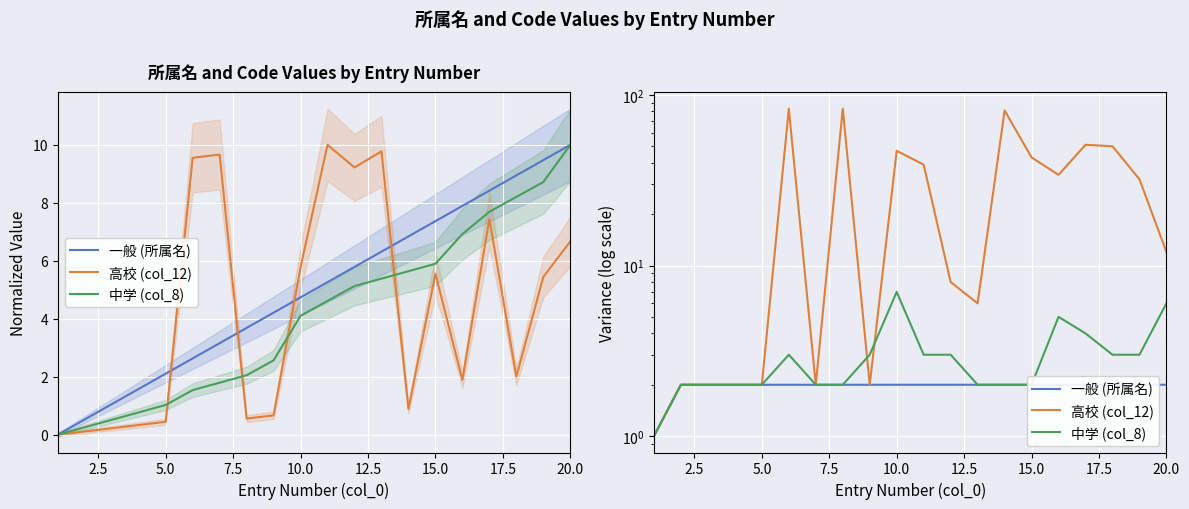

Between 0.0 and 16, which series saw the biggest shift?

高校 (col_12)